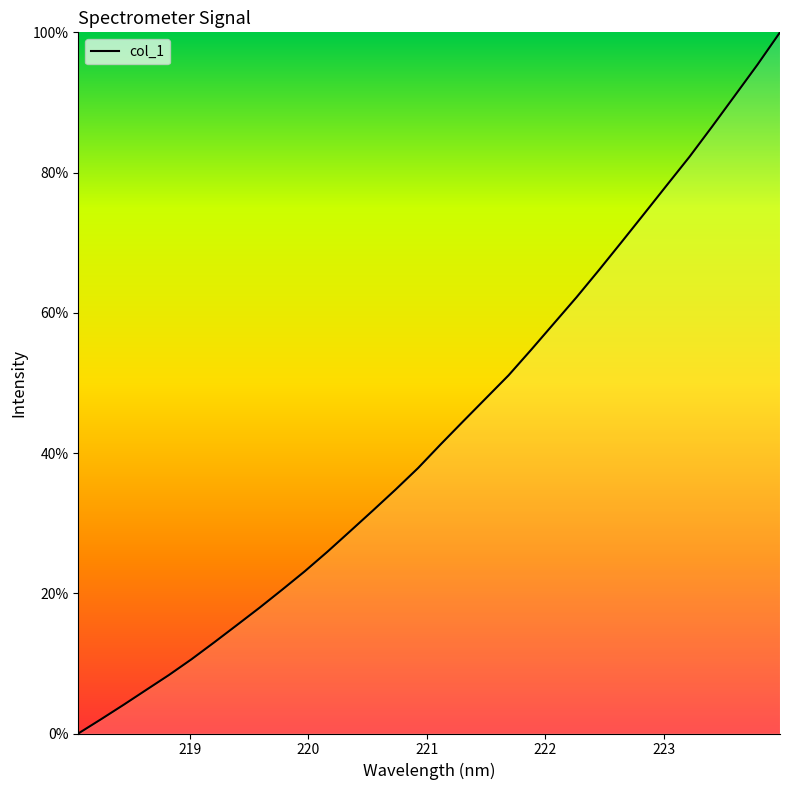

How many lines are shown in the chart?

1